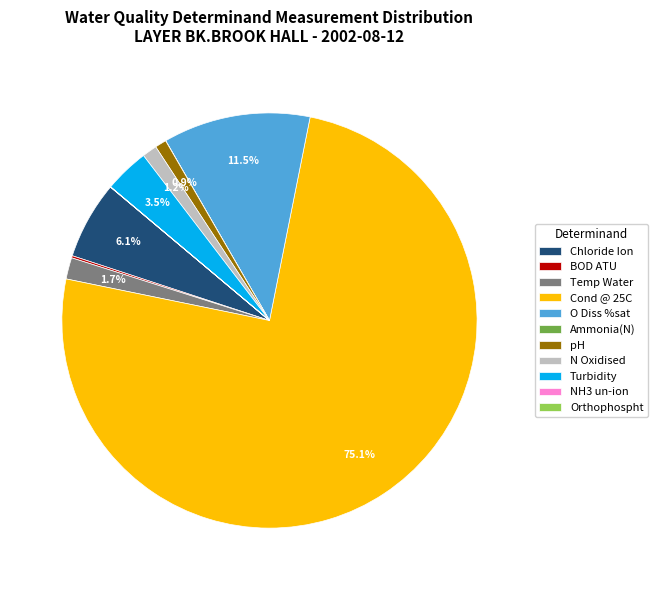

To the nearest percent, what portion does N Oxidised represent?

1%